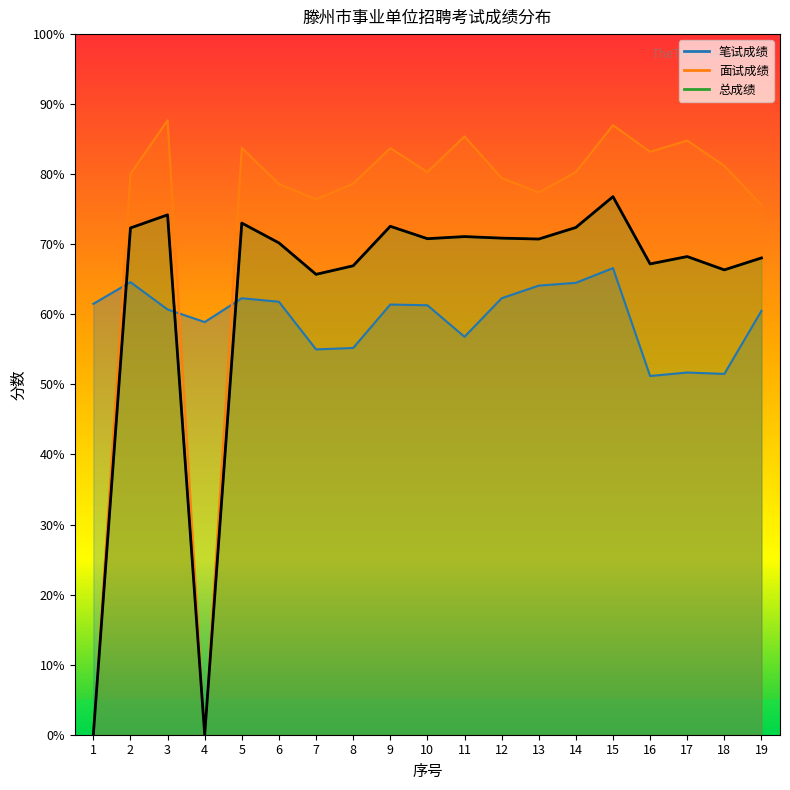

What value does the 面试成绩 series have at 6?

78.6